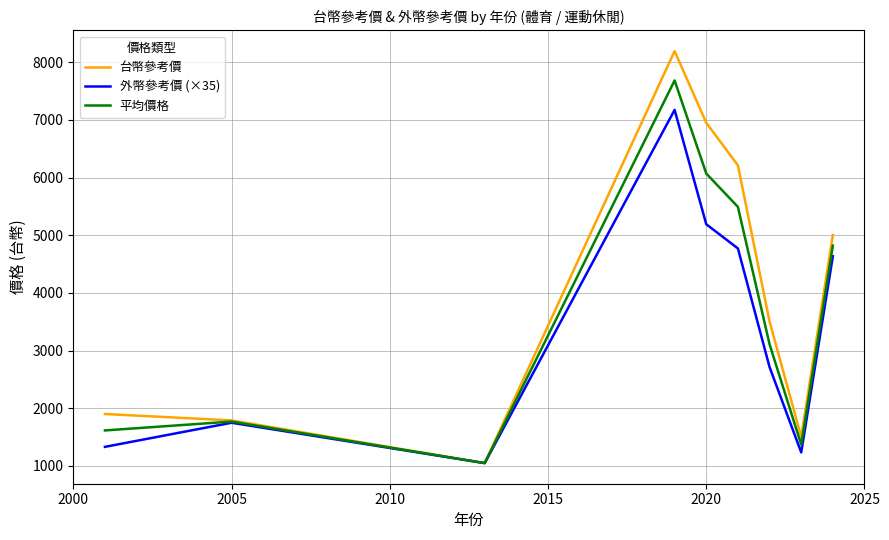

Rank the series by their maximum value, from highest to lowest.

台幣參考價, 平均價格, 外幣參考價 (×35)